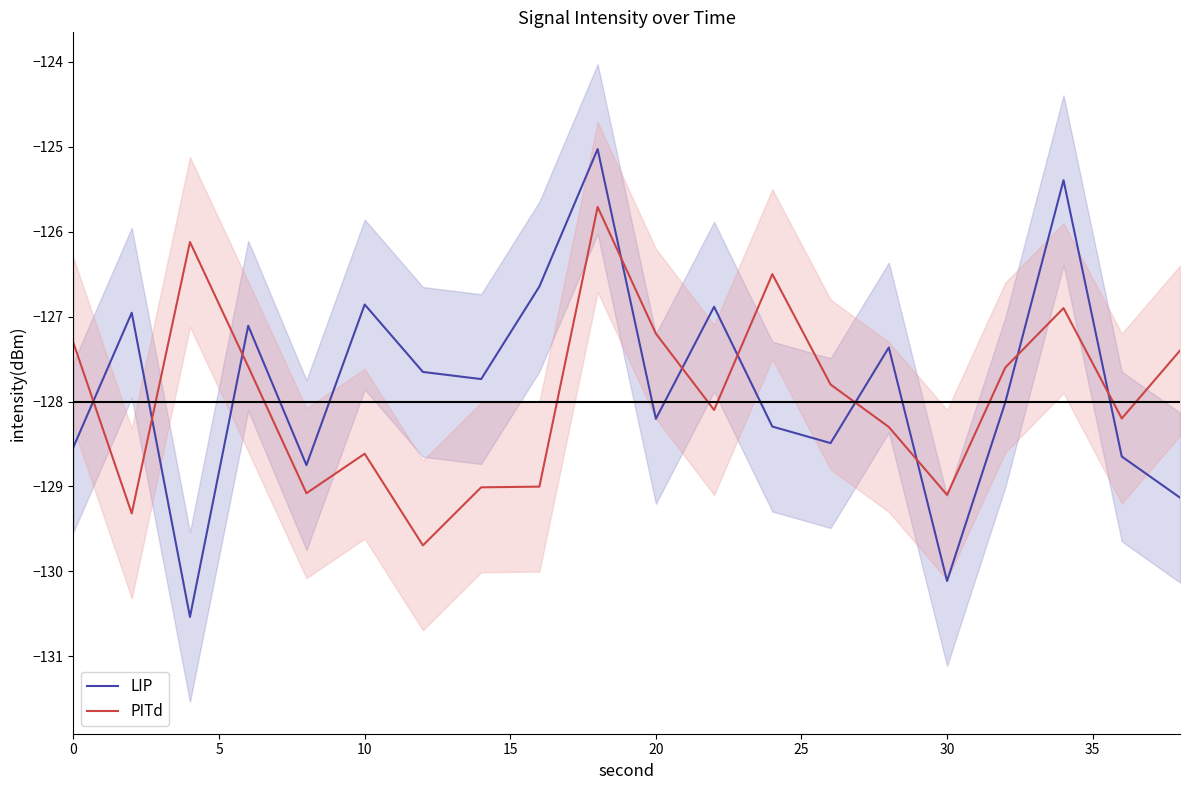

How many times do LIP and PITd cross each other?

10